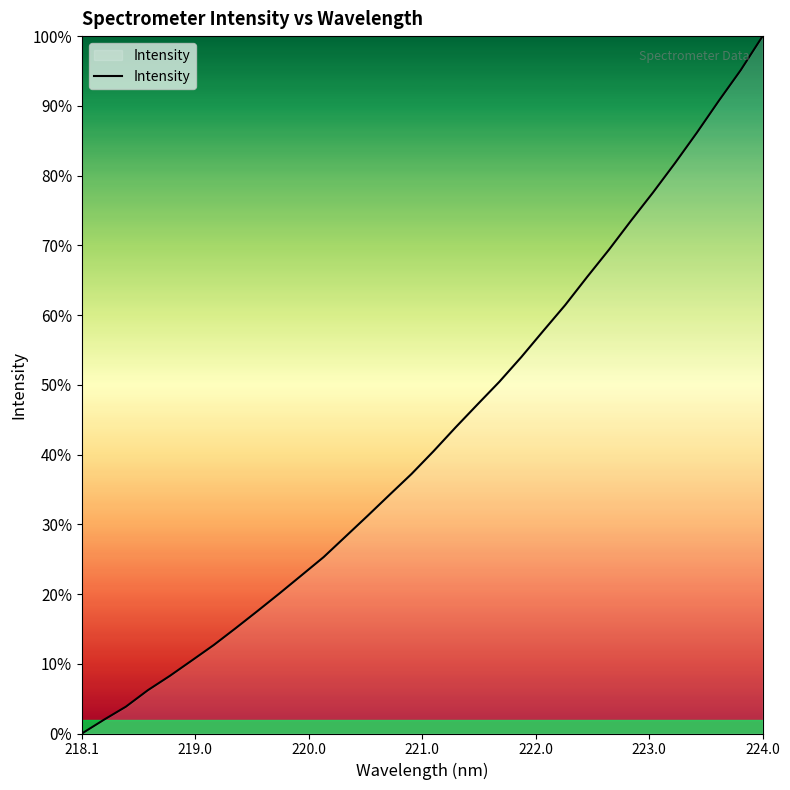

What is the greatest value displayed?

100.0